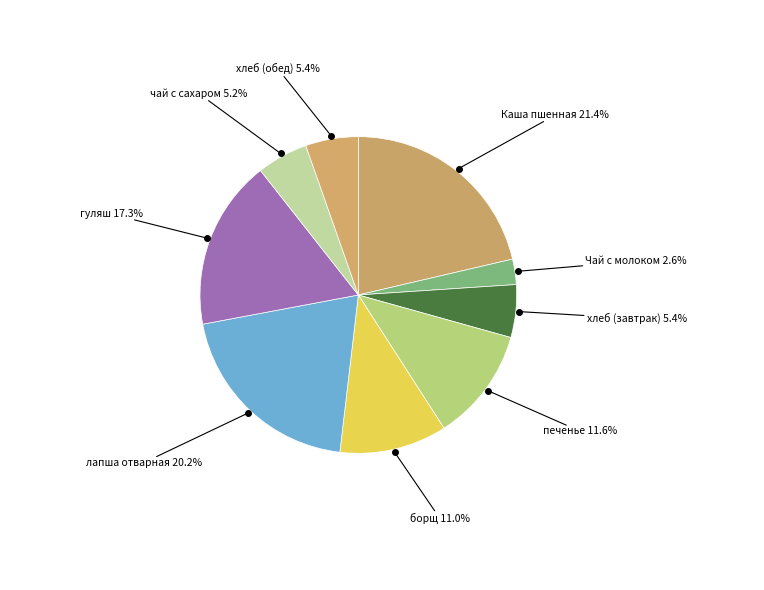

How many segments does this pie chart have?

9